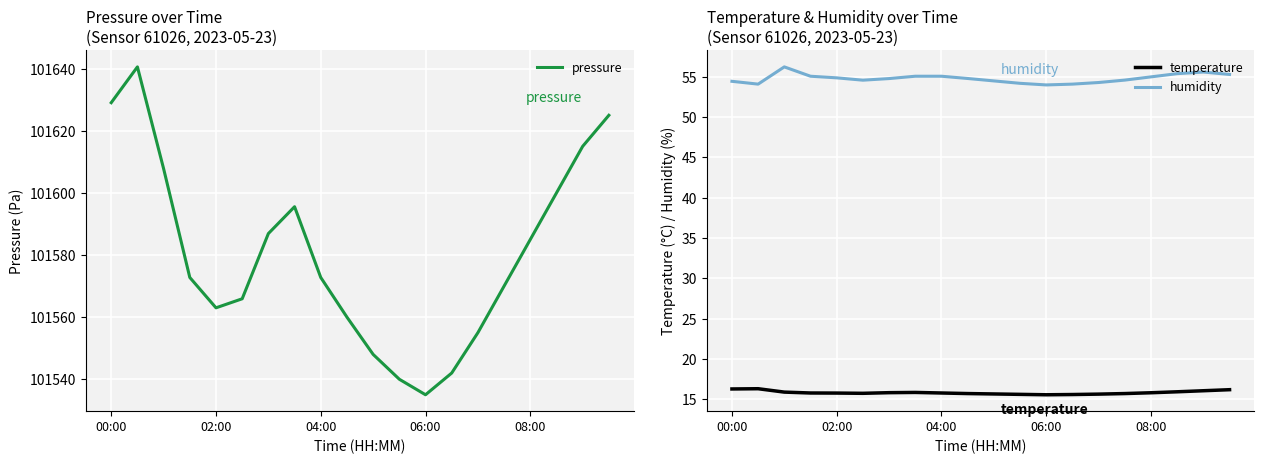

True or false: temperature and humidity intersect in this chart.

False